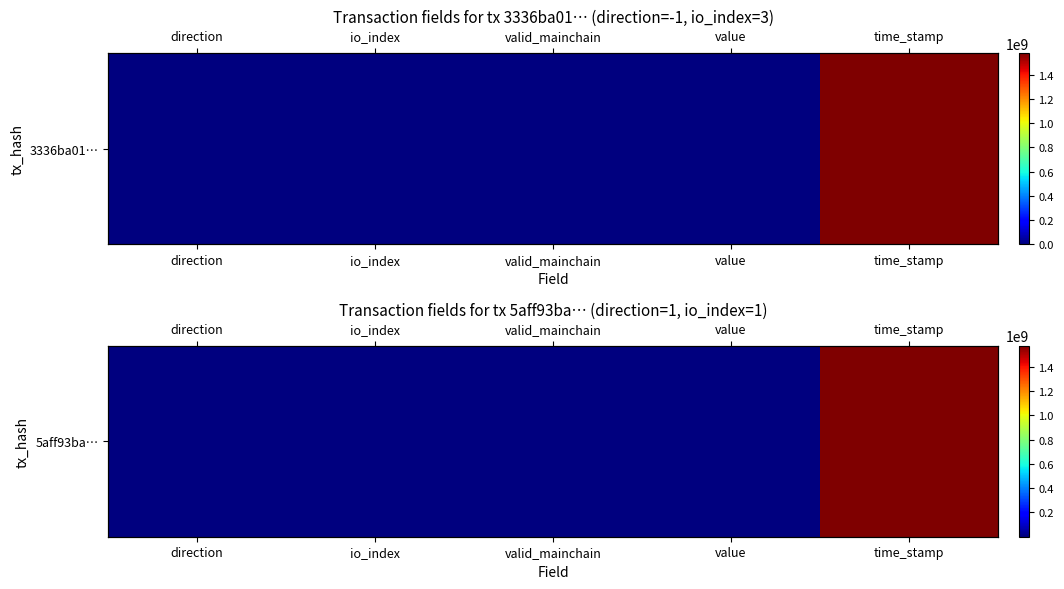

What is the ratio of the value at time_stamp to the value at value?

86145627.1